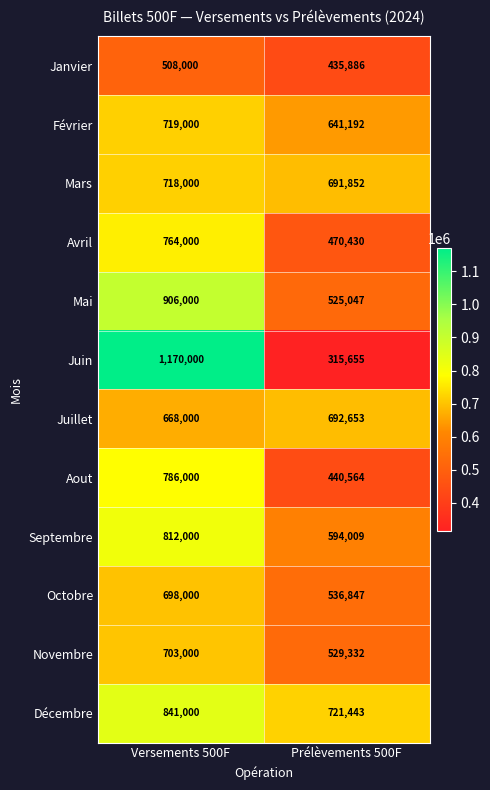

What is the minimum value shown in the chart?

315655